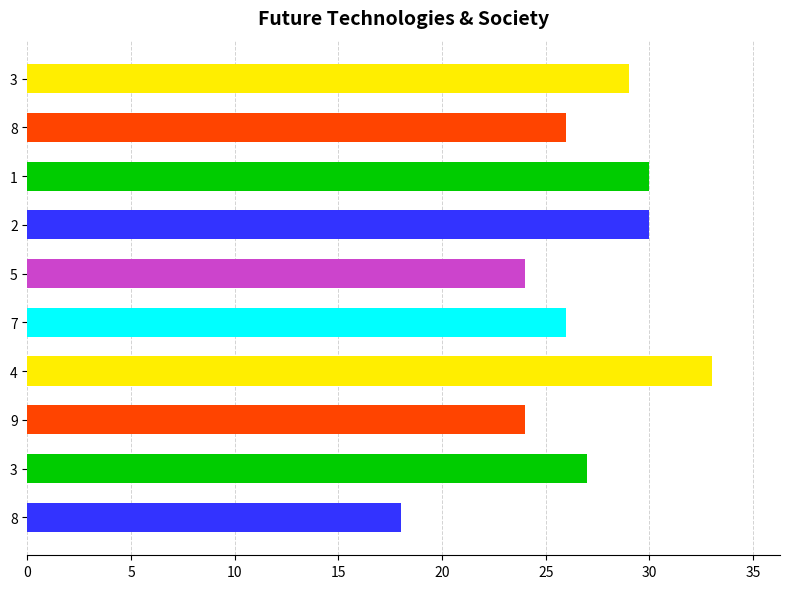

How many series are shown in this chart?

1